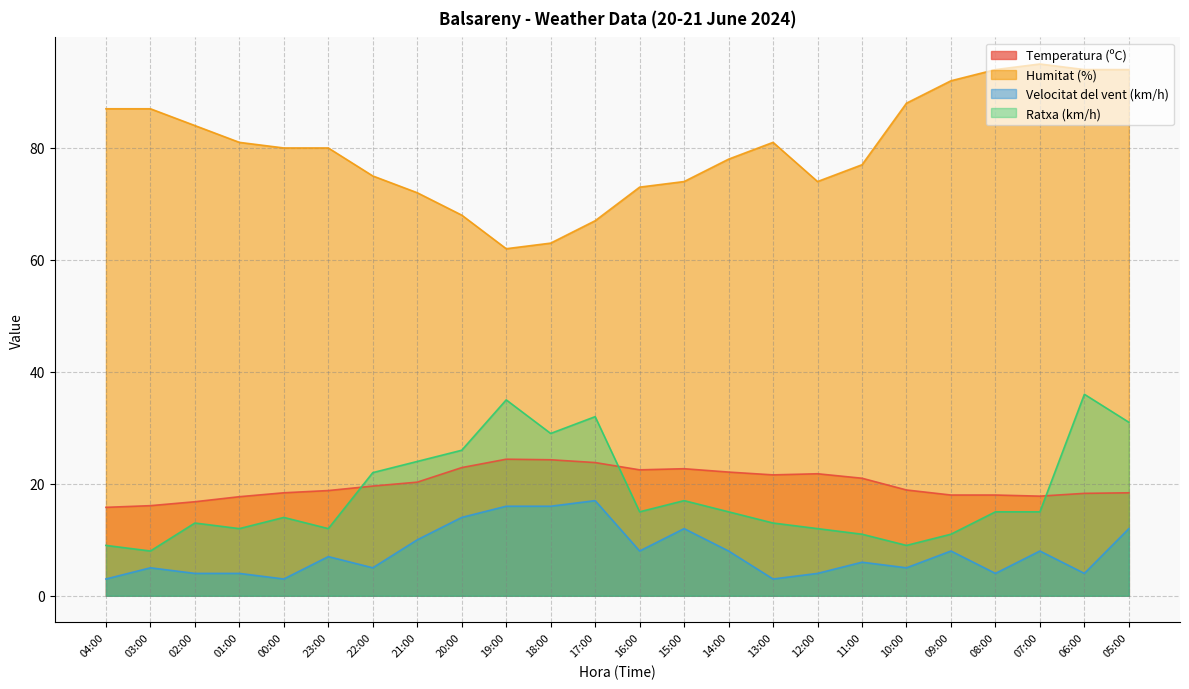

Rank the series by their maximum value, from highest to lowest.

Humitat (%), Ratxa (km/h), Temperatura (ºC), Velocitat del vent (km/h)